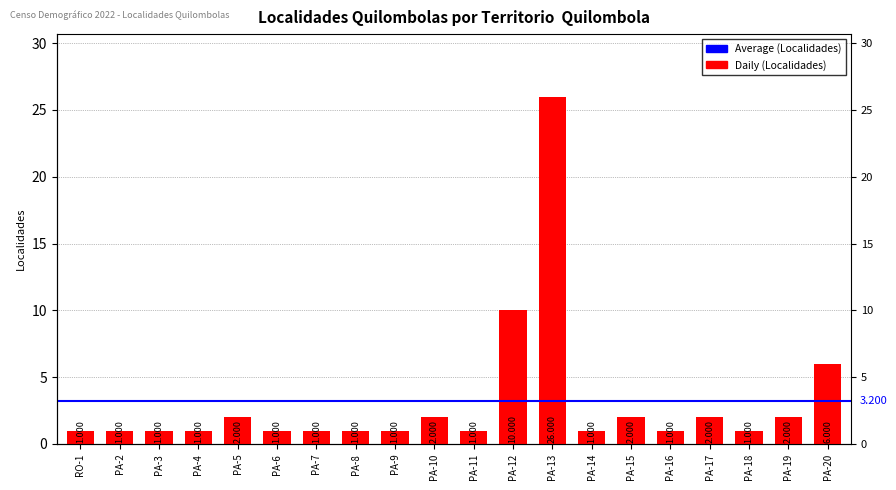

What is the minimum value shown in the chart?

1